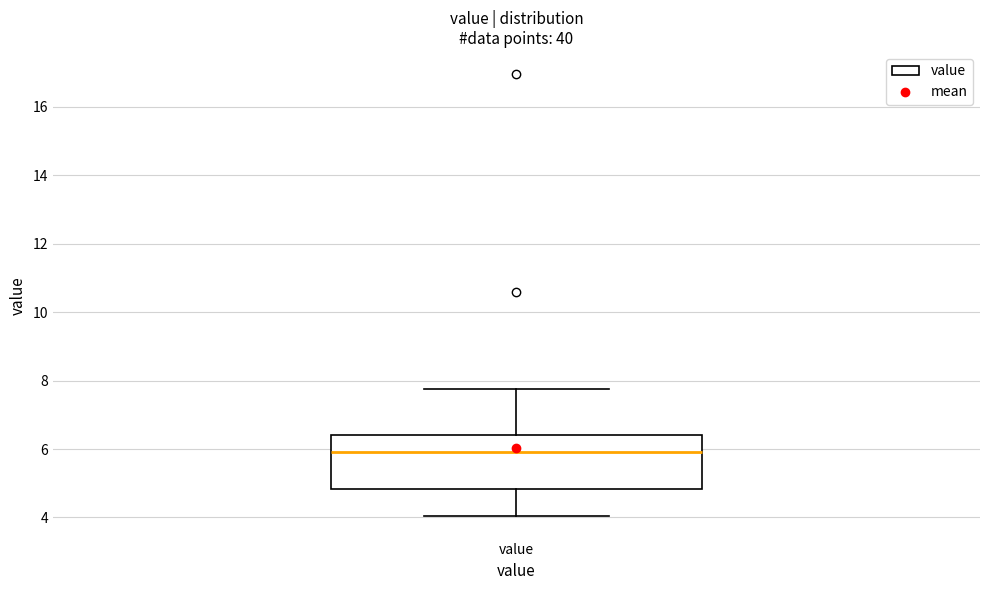

Read this box plot against the y-axis: the position of the median line, the range covered by the box, and the ends of both whiskers. The values are not printed on the chart, so give them approximately, as read against the axis.

median 6.0, box 4.8 to 6.4, whiskers 4.0 to 7.8